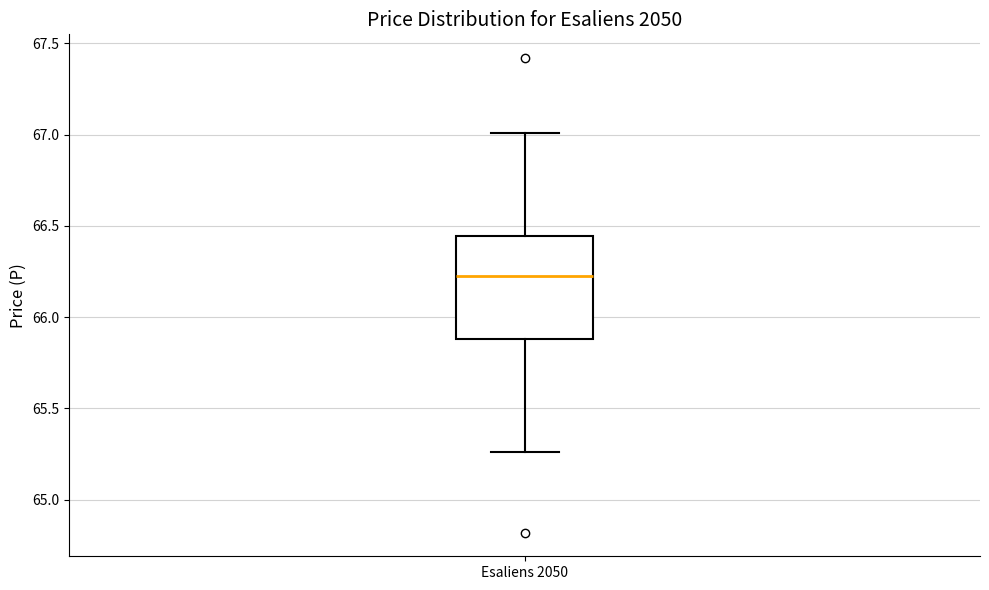

Read this box plot against the y-axis: the position of the median line, the range covered by the box, and the ends of both whiskers. The values are not printed on the chart, so give them approximately, as read against the axis.

median 66.25, box 65.90 to 66.45, whiskers 65.25 to 67.00